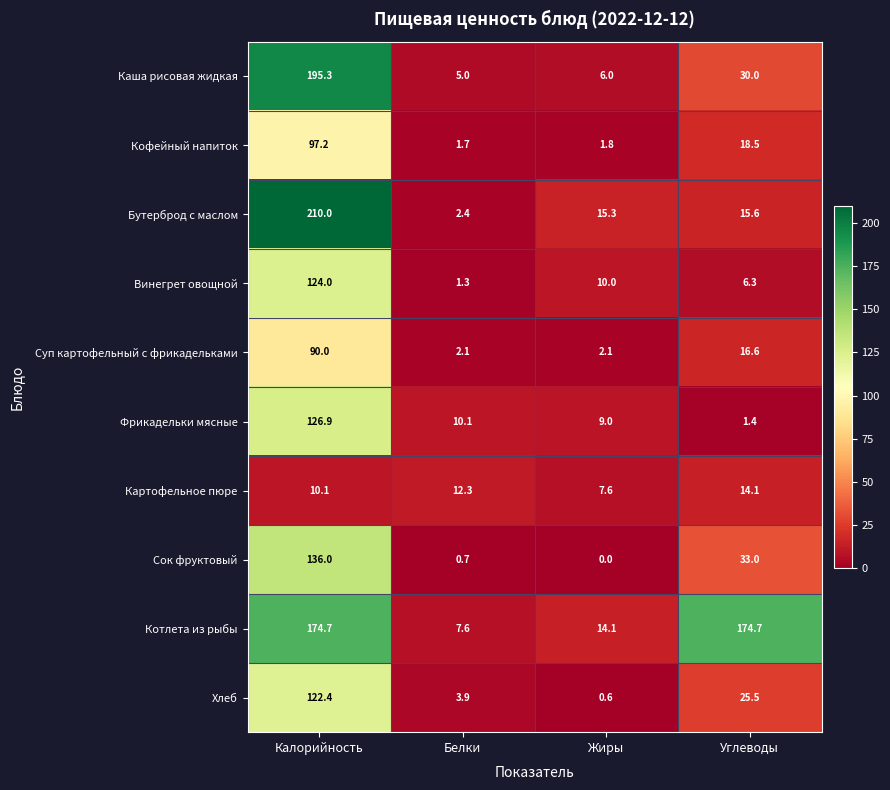

Which category has the highest value across all series?

Калорийность